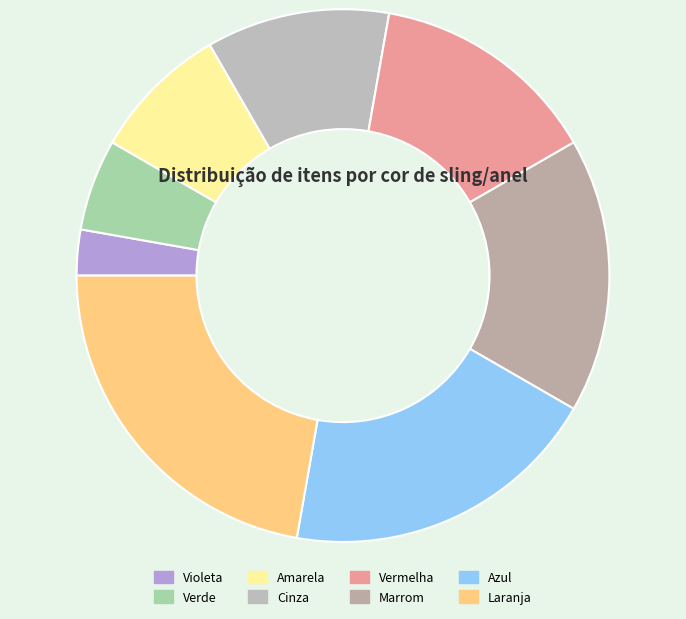

What is the change in value from Violeta to Amarela?

+2